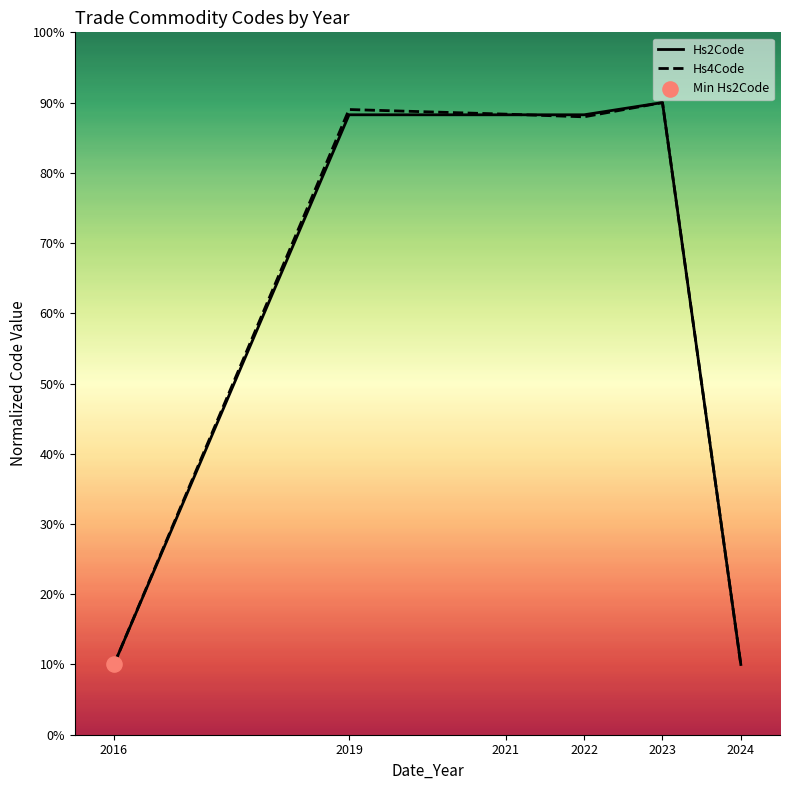

At how many categories does at least one series exceed 74?

4